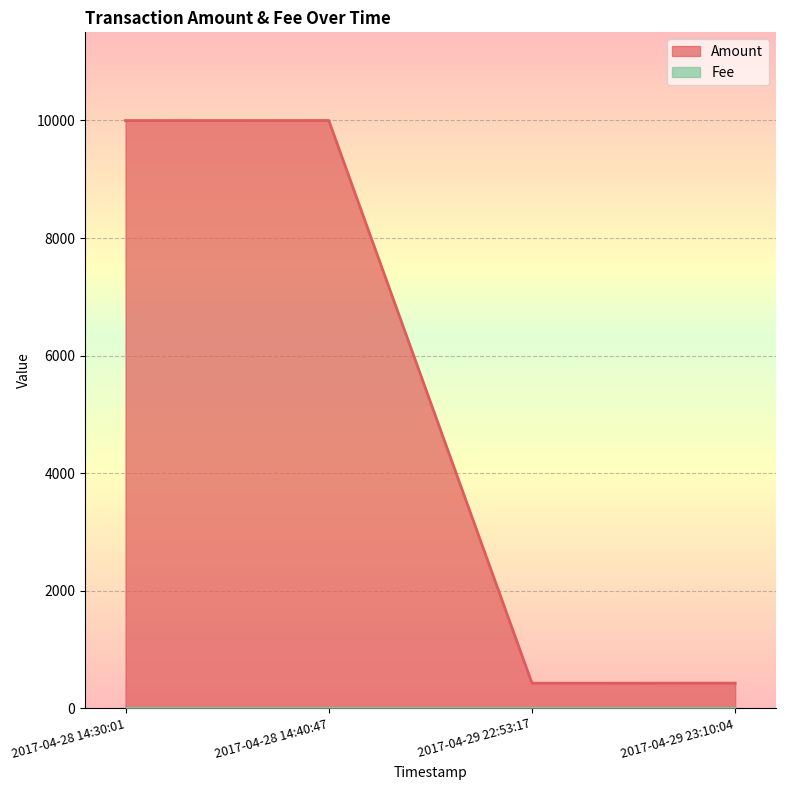

How many data points does each series have?

4